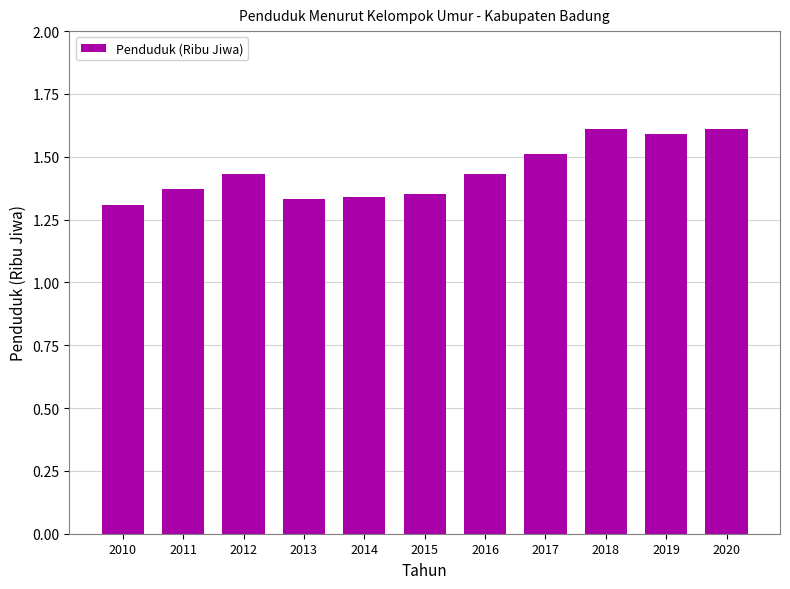

The value at 2010 is 1.3. True or false?

True